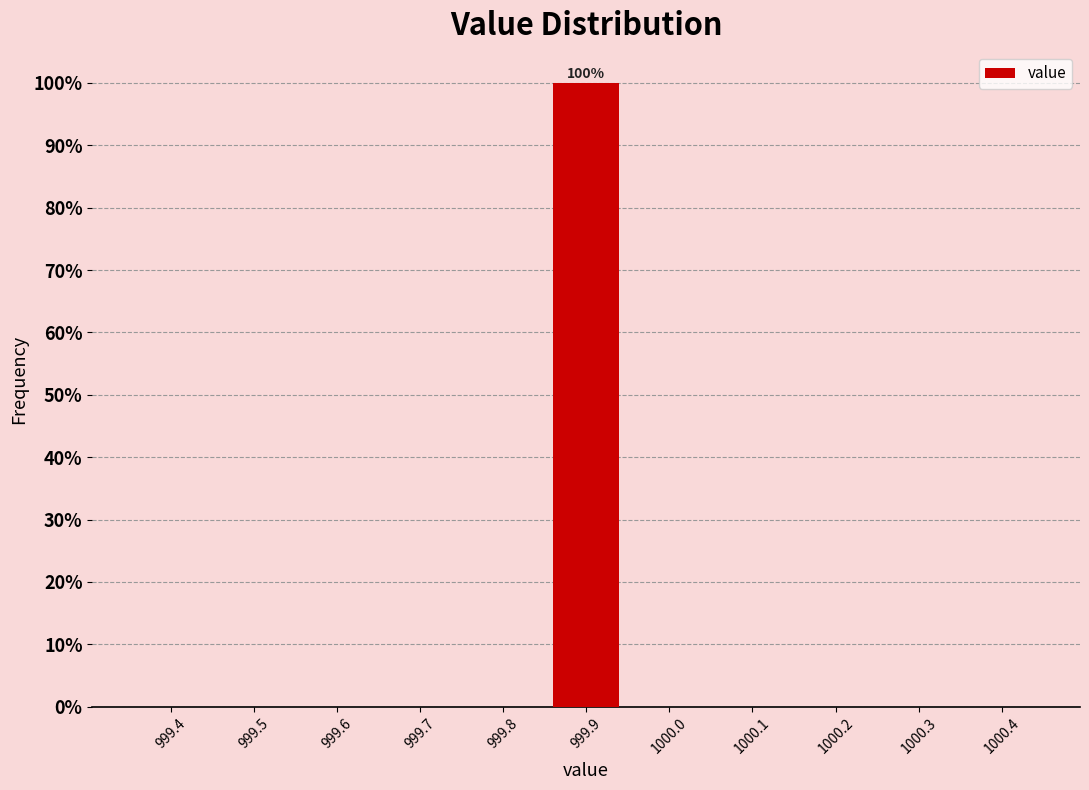

Reading left to right, extract all data points from this chart.

999.4=0	999.5=0	999.6=0	999.7=0	999.8=0	999.9=100	1000.0=0	1000.1=0	1000.2=0	1000.3=0	1000.4=0